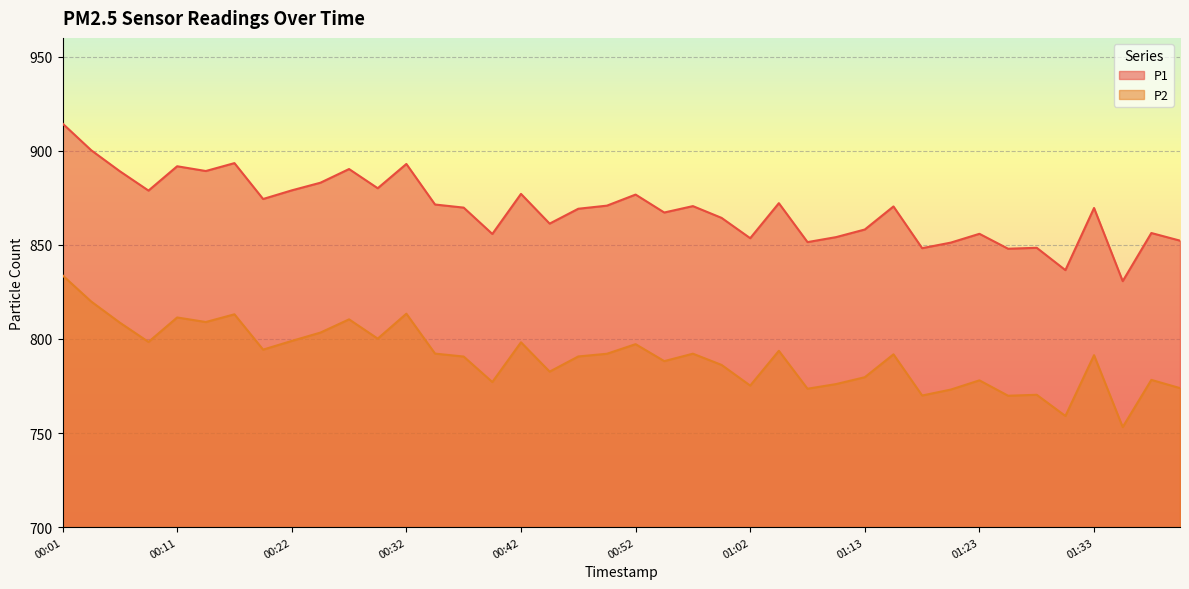

Which has a higher value, 01:05 or 01:28?

01:05